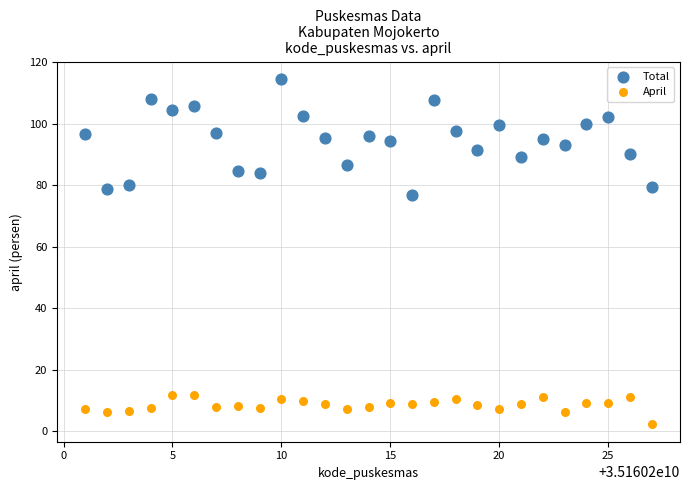

Across all series, what Y value is closest to 58?

77.0